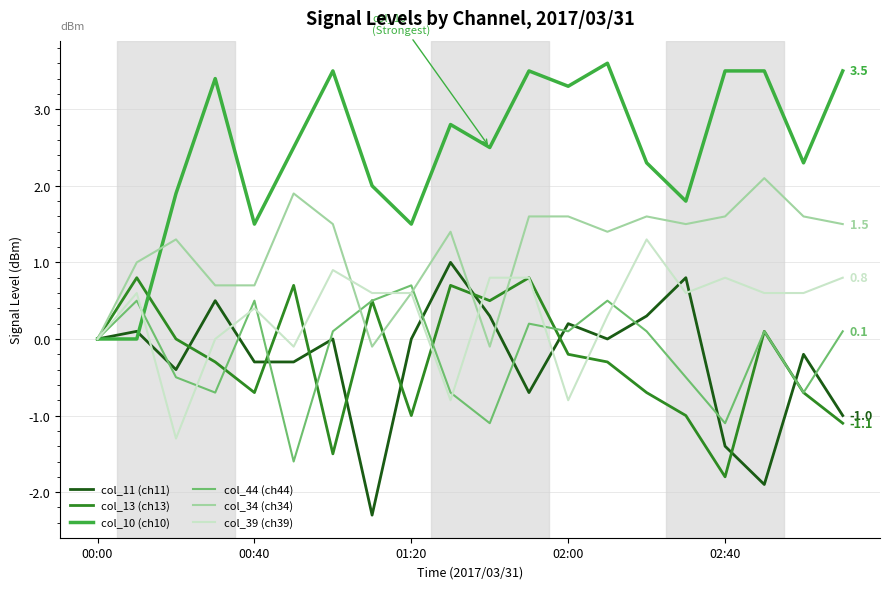

Which series has the largest total across all categories?

col_10 (ch10)